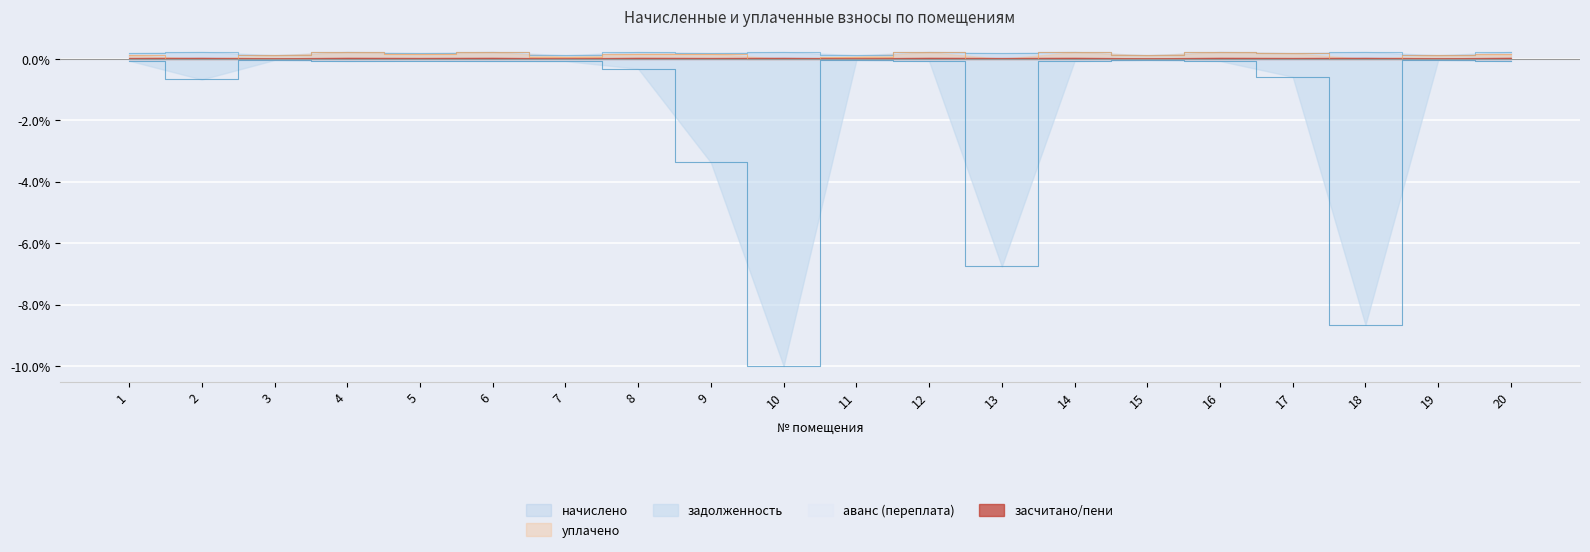

Count the начислено values in the range 0 to 1.

20